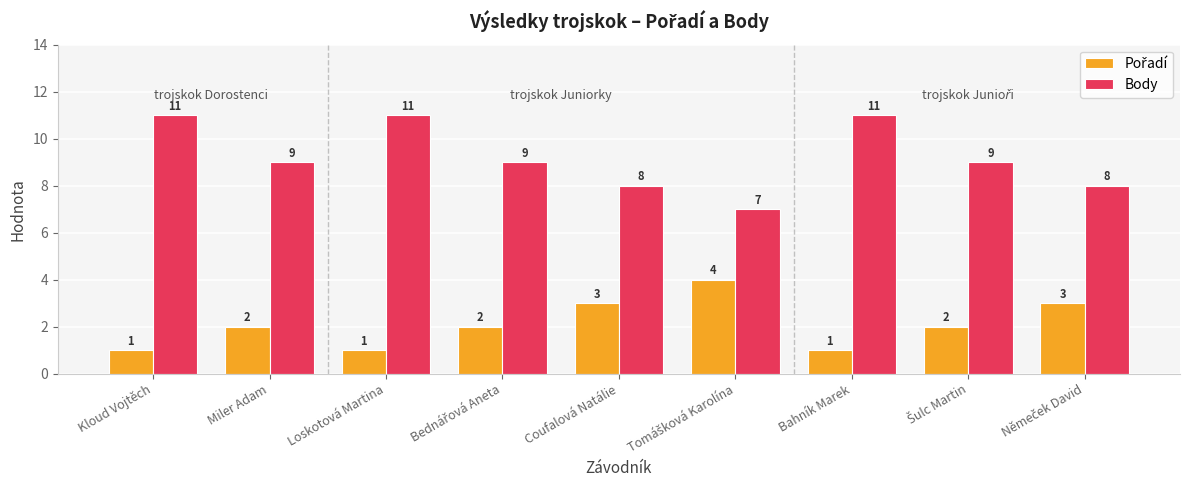

How many Body values are between 8 and 11?

8